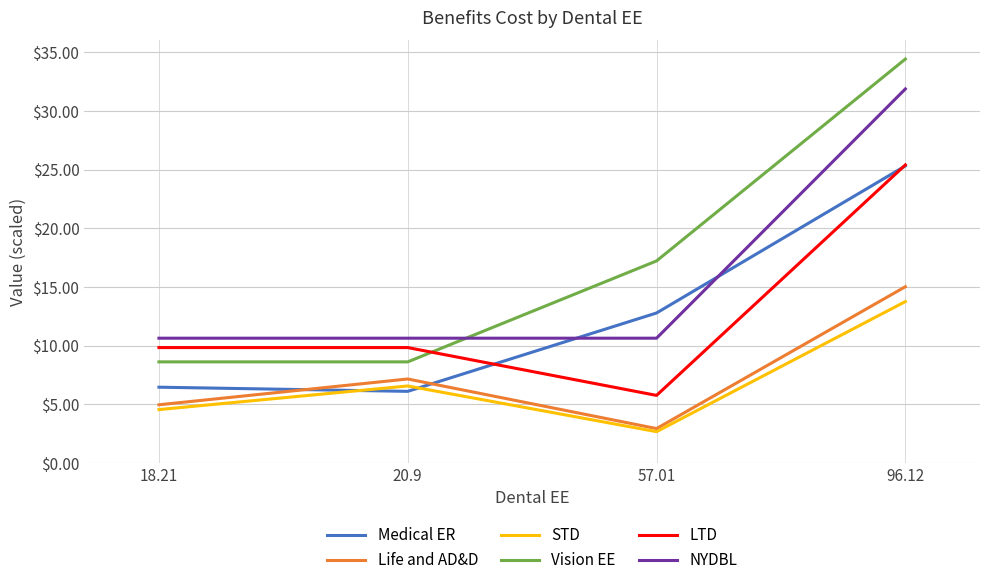

True or false: STD and LTD intersect in this chart.

False